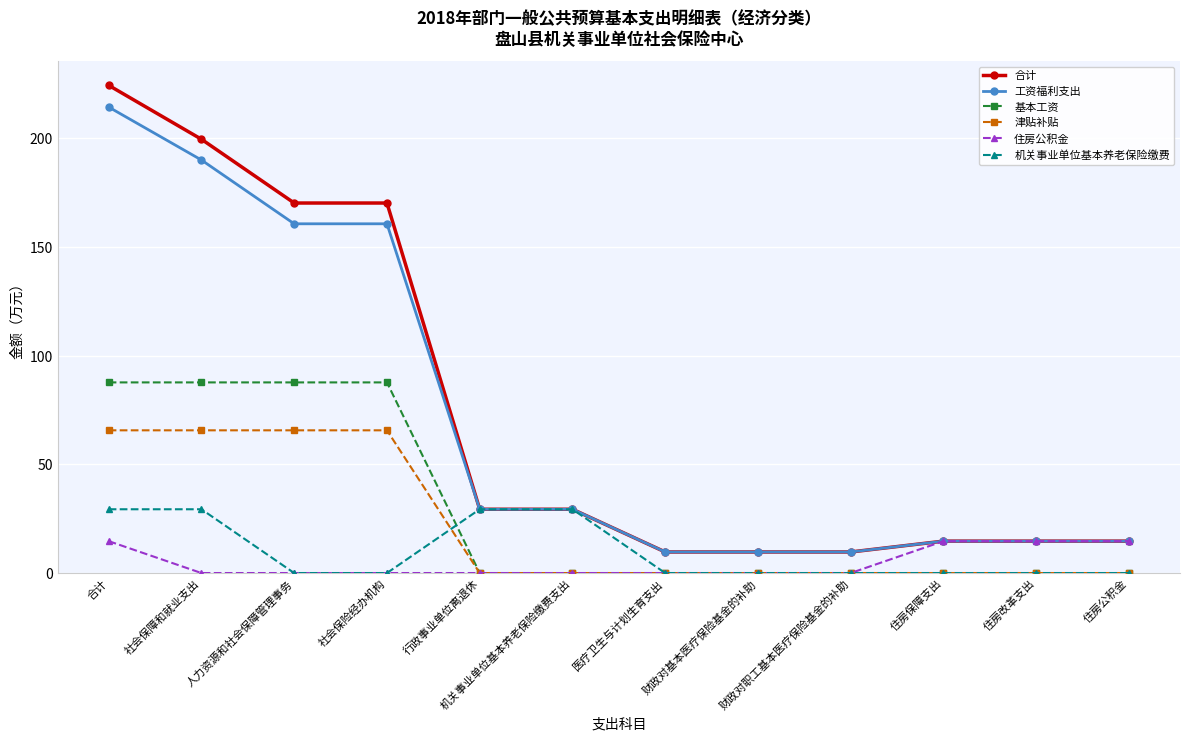

What is the greatest value displayed?

224.4